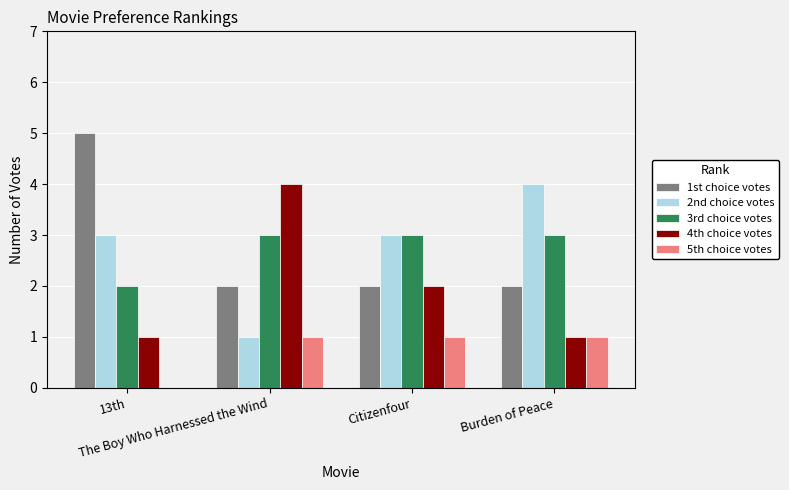

What is the sum of all 3rd choice votes values?

11